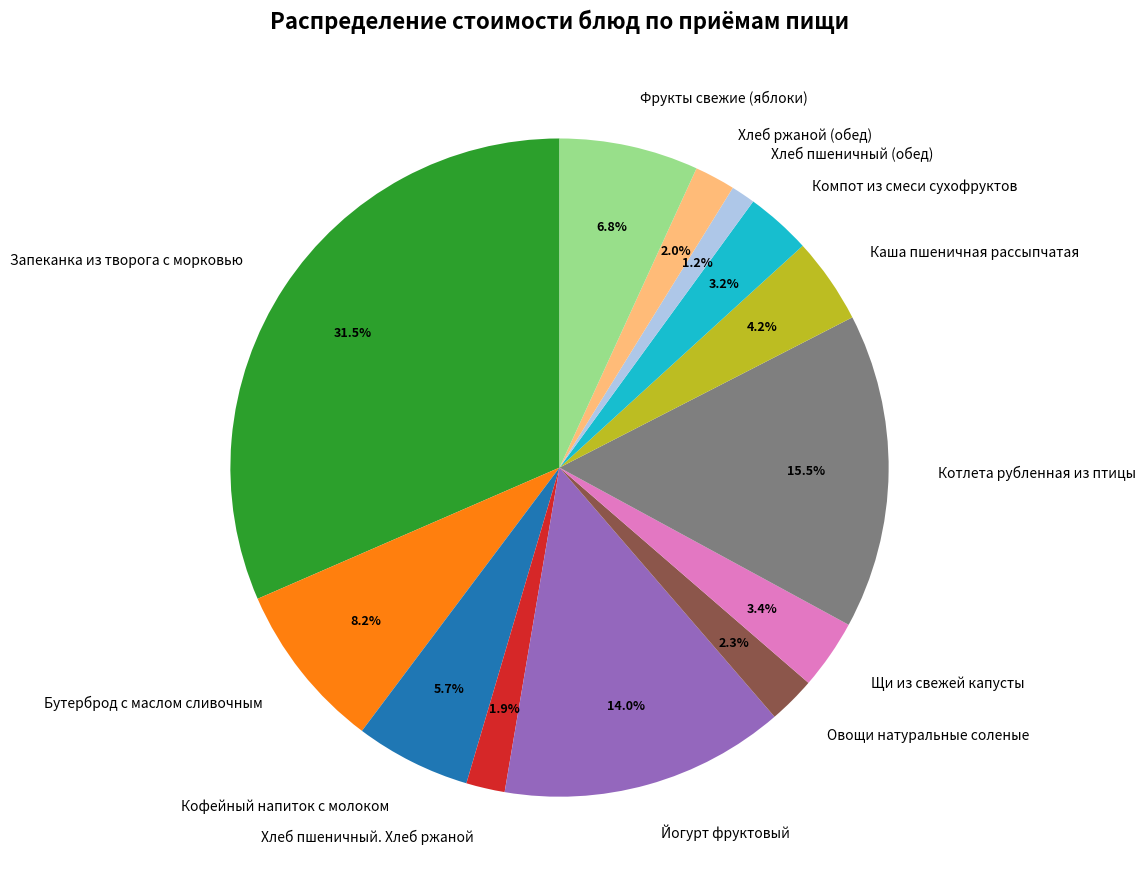

To the nearest percent, what is the average slice percentage?

8%